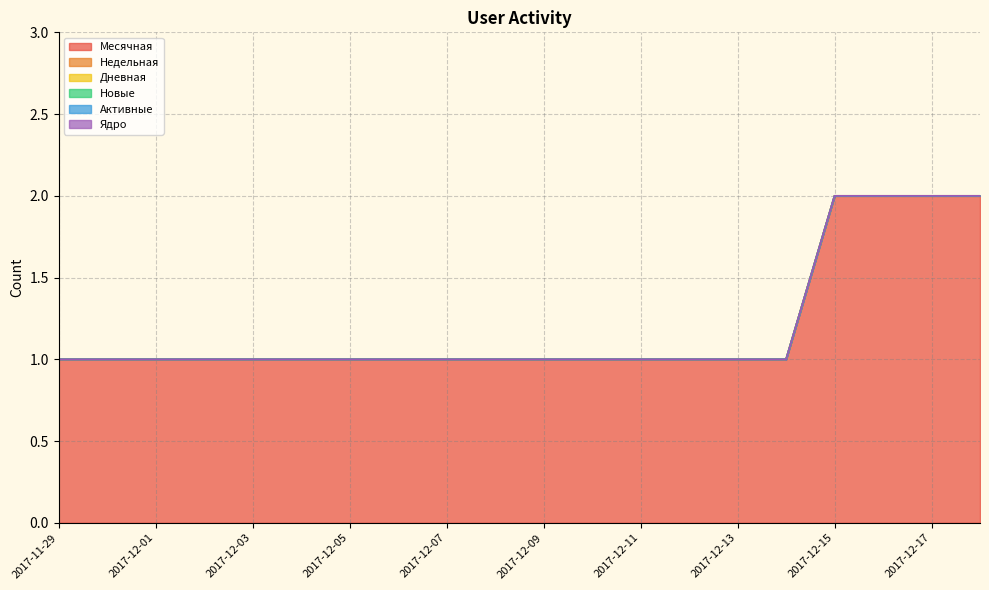

Reading right to left, list all the values displayed in this chart.

Месячная: 2	2	2	2	1	1	1	1	1	1	1	1	1	1	1	1	1	1	1	1
Недельная: 0	0	0	0	0	0	0	0	0	0	0	0	0	0	0	0	0	0	0	0
Дневная: 0	0	0	0	0	0	0	0	0	0	0	0	0	0	0	0	0	0	0	0
Новые: 0	0	0	0	0	0	0	0	0	0	0	0	0	0	0	0	0	0	0	0
Активные: 0	0	0	0	0	0	0	0	0	0	0	0	0	0	0	0	0	0	0	0
Ядро: 0	0	0	0	0	0	0	0	0	0	0	0	0	0	0	0	0	0	0	0